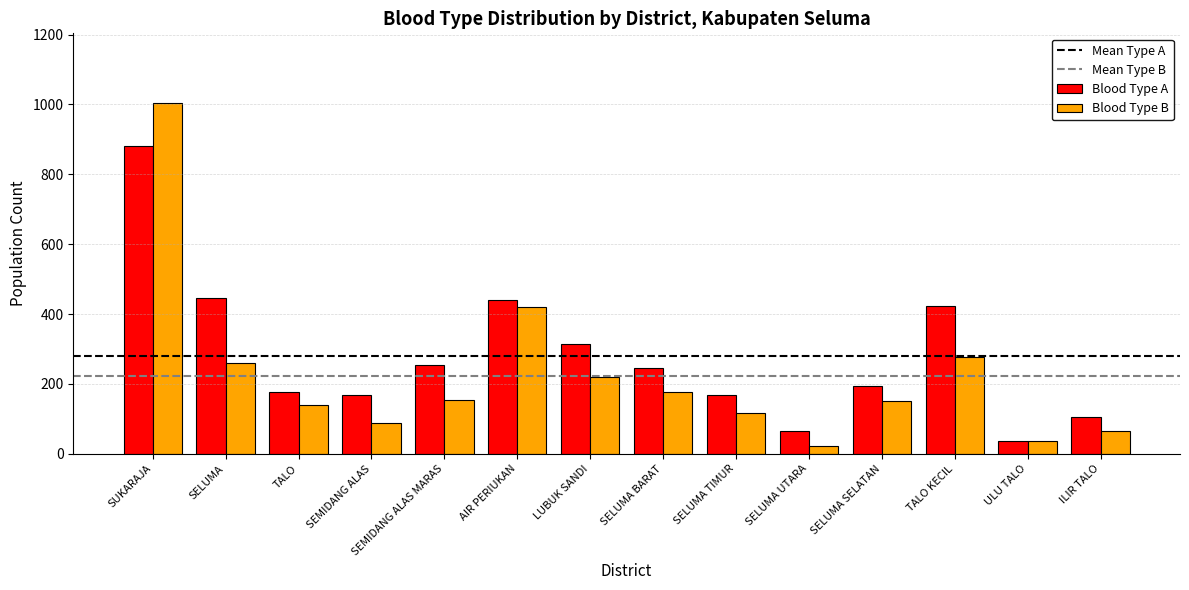

What is the total value across all series at SELUMA BARAT?

423